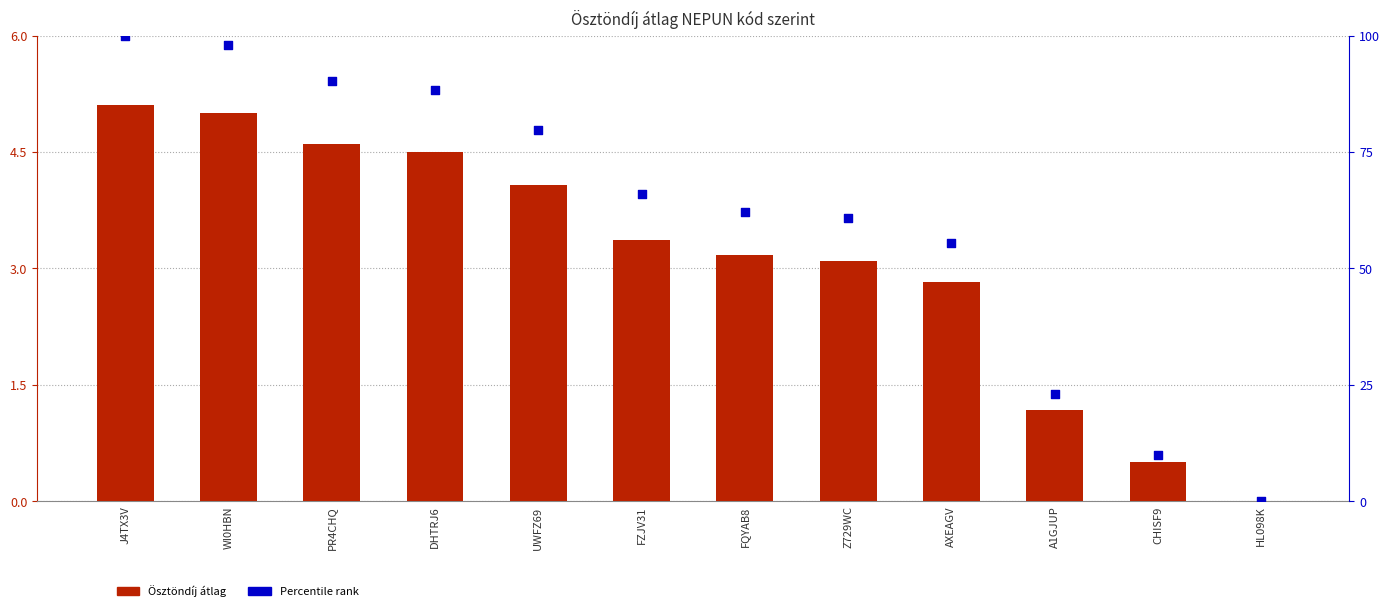

Which series has the widest spread of Y values?

Percentile rank